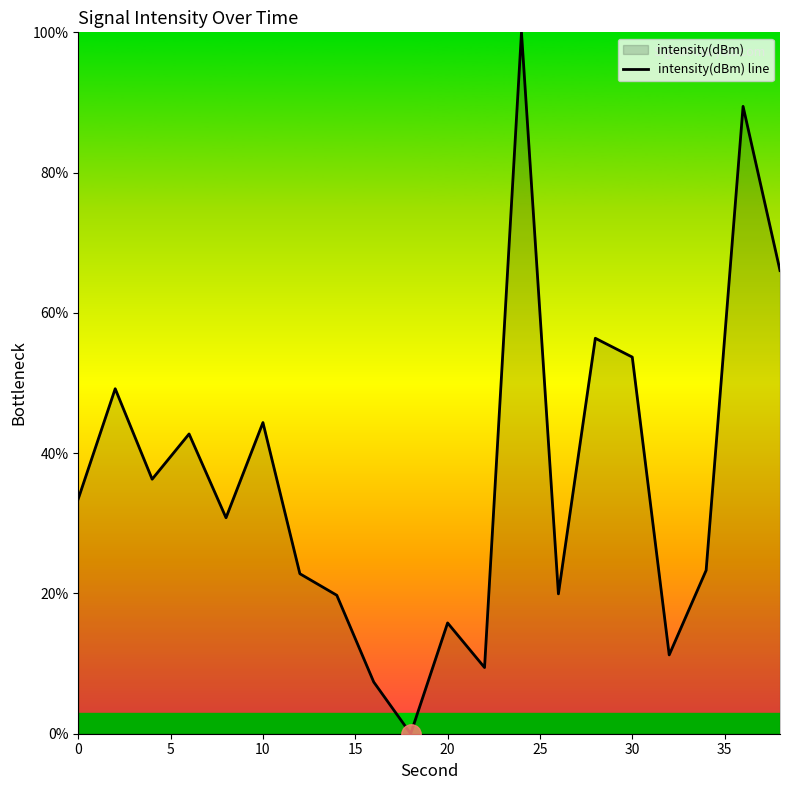

How many points are lower than both their immediate neighbors (excluding endpoints)?

6